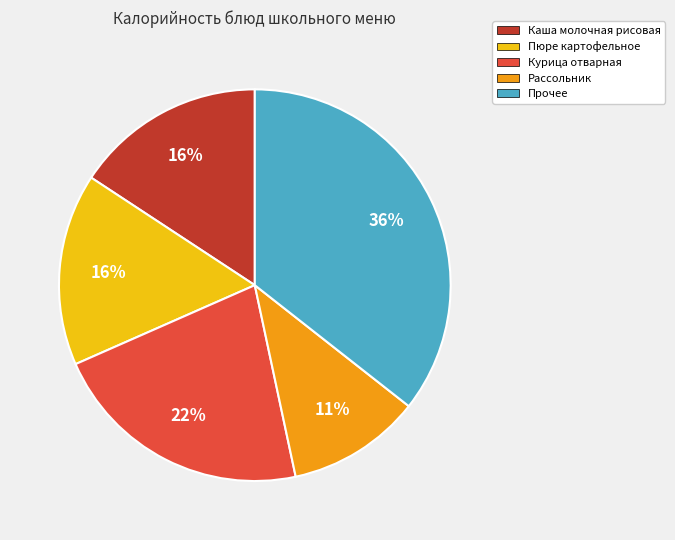

To the nearest percent, what percentage of the pie is Прочее?

36%